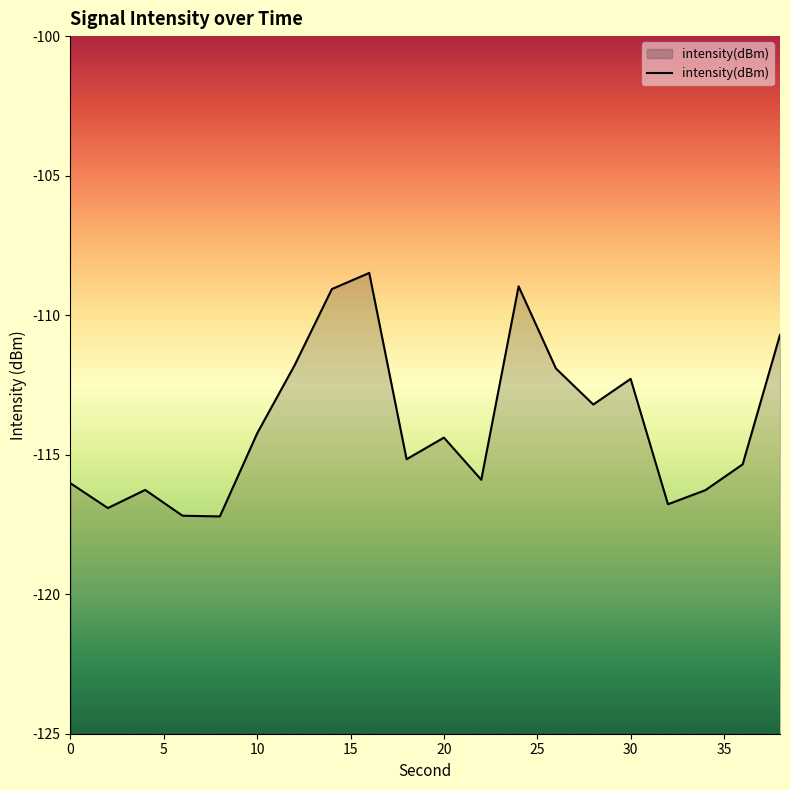

What is the smallest value displayed?

-117.2